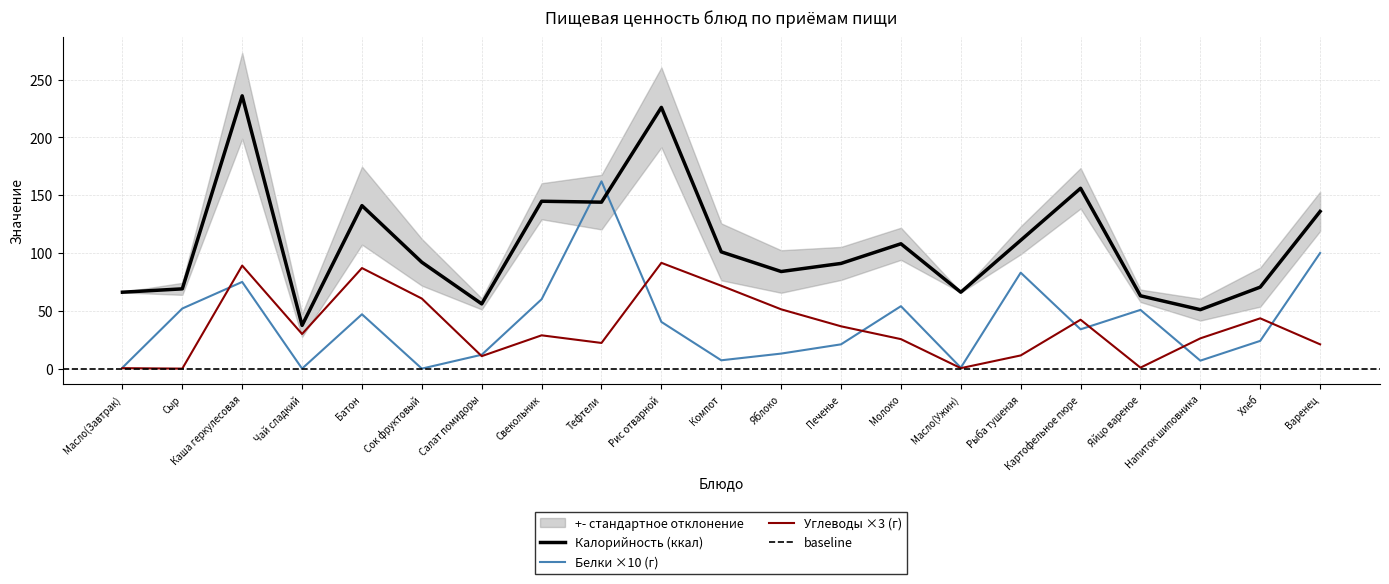

Which has a higher value, Компот or Рыба тушеная?

Рыба тушеная